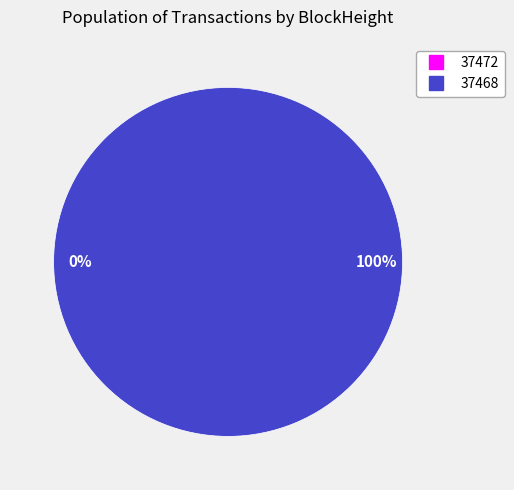

Count the number of slices in the pie.

2